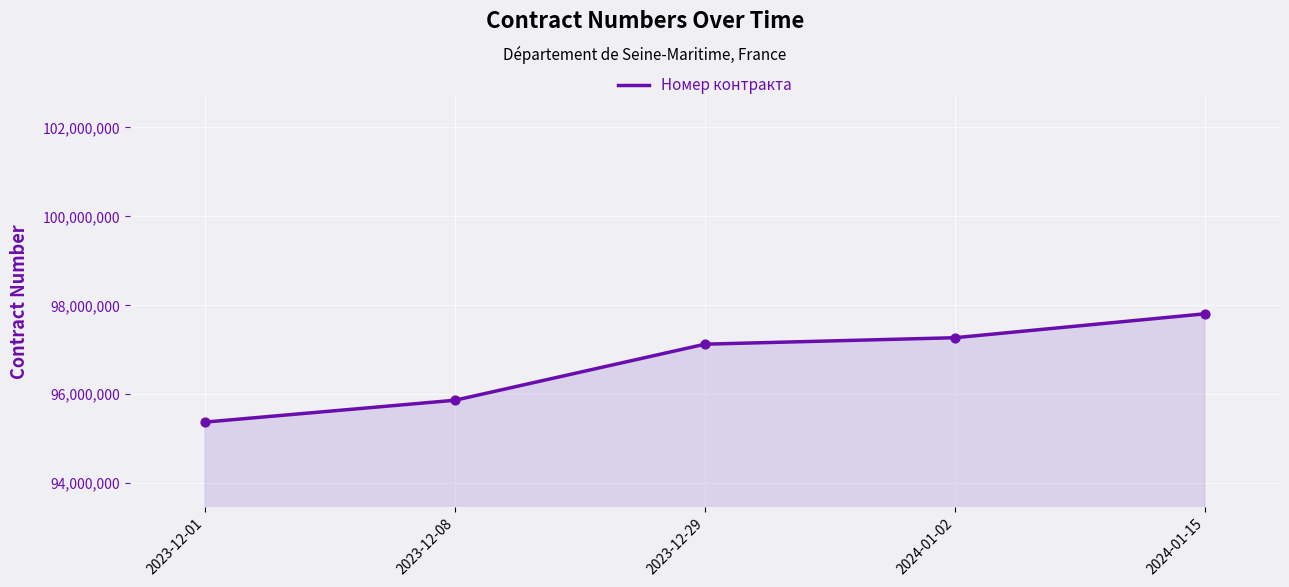

What is the change in value from 2023-12-01 to 2024-01-02?

+1897226